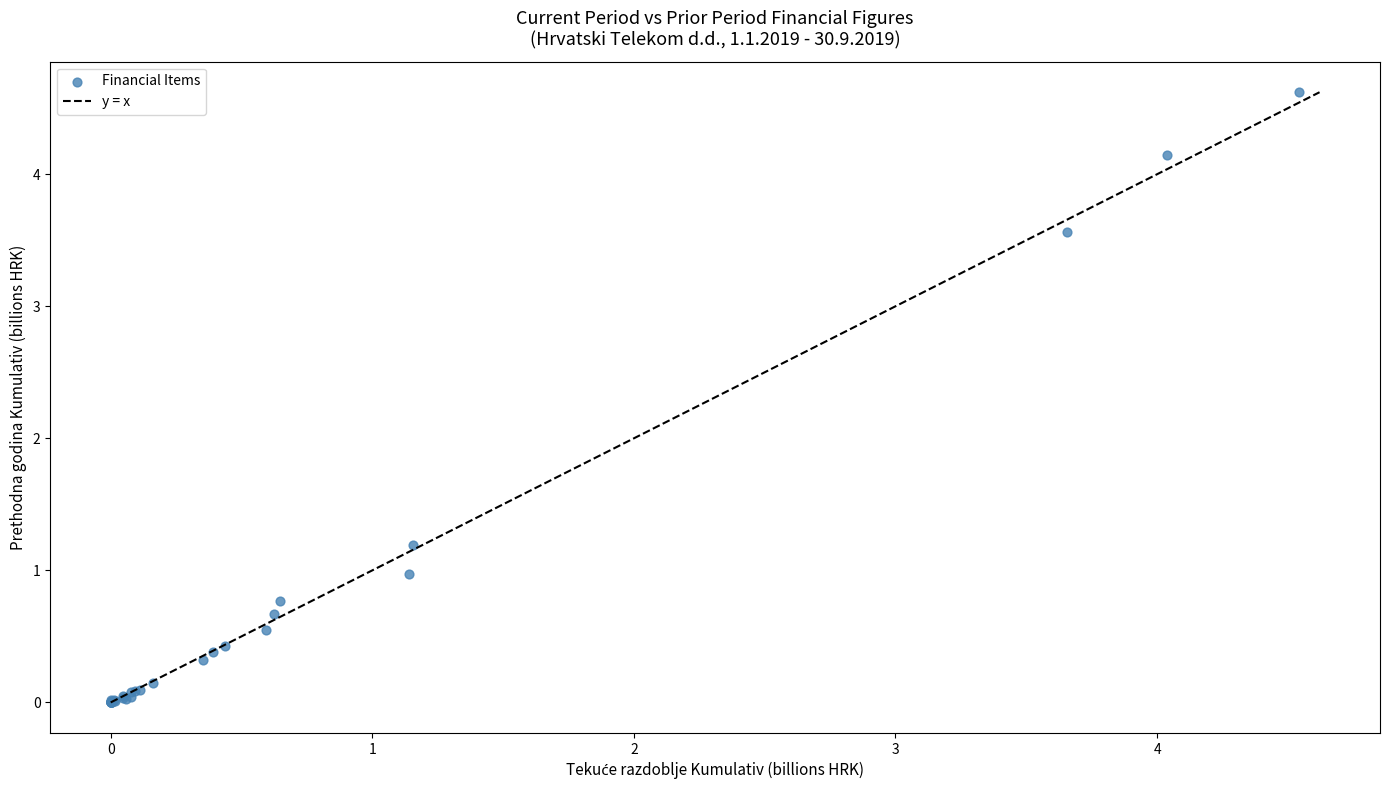

What Y value in the scatter plot is closest to 2?

1.2